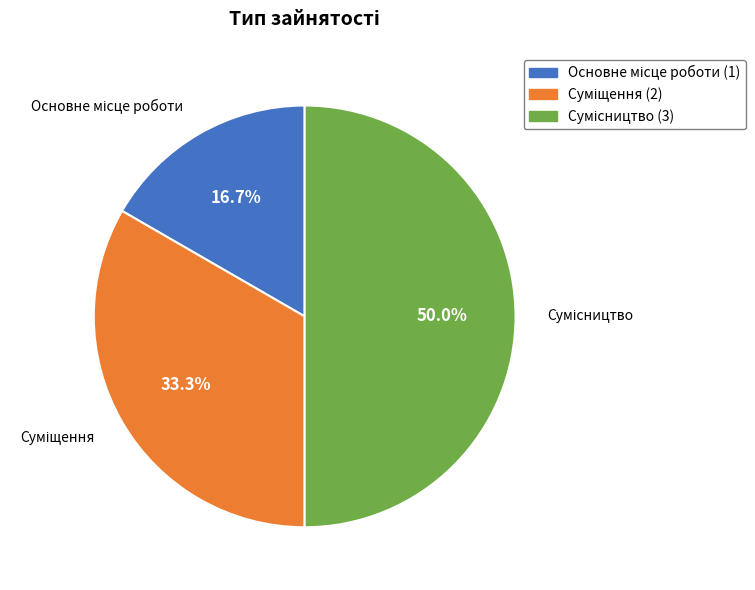

To the nearest percent, what portion does Сумісництво represent?

50%